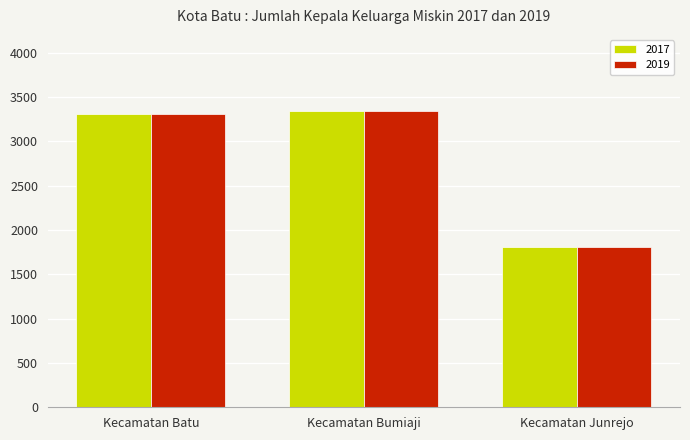

Where is 2019 nearest to the value 2574?

Kecamatan Batu